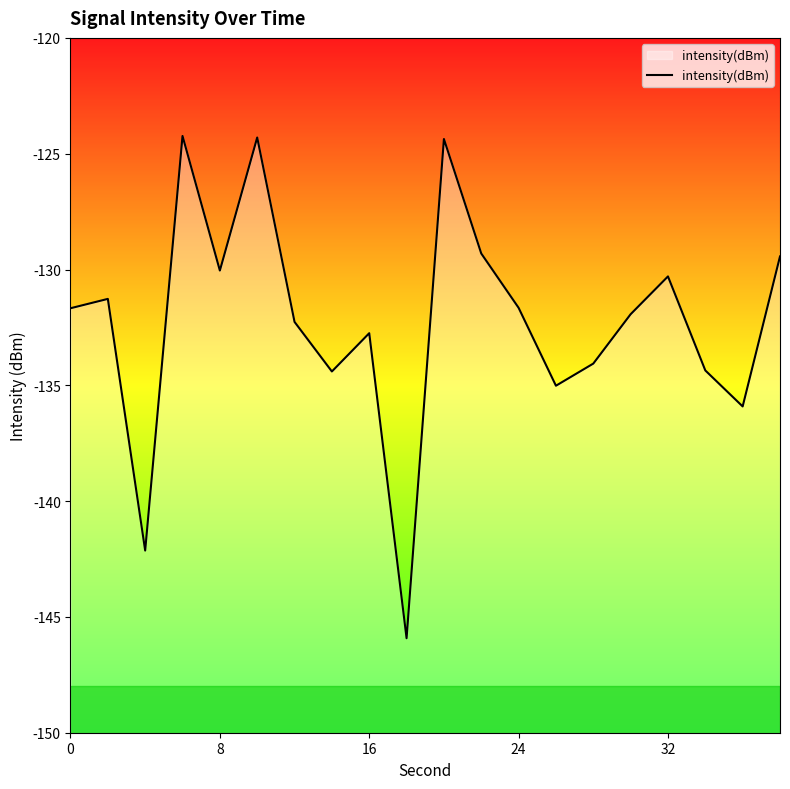

Reading right to left, list all the values displayed in this chart.

-129.4	-135.9	-134.4	-130.3	-131.9	-134.1	-135.0	-131.7	-129.3	-124.4	-145.9	-132.8	-134.4	-132.3	-124.3	-130.0	-124.2	-142.1	-131.3	-131.7